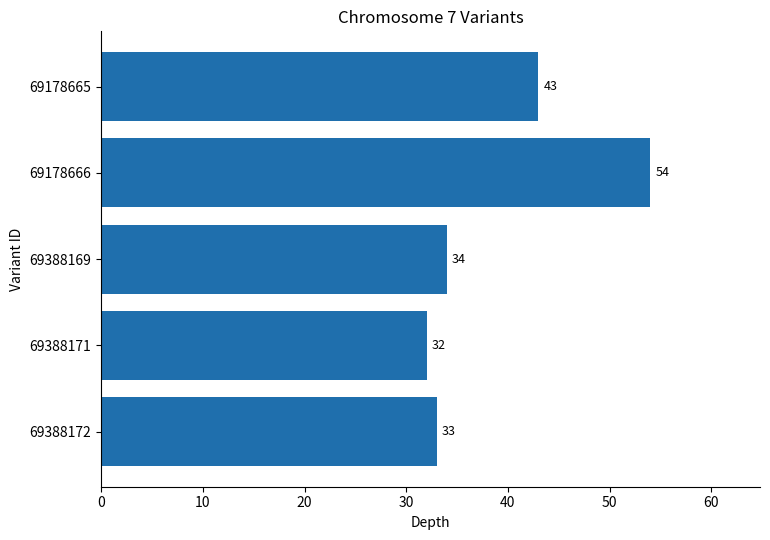

Reading top to bottom, list all the values displayed in this chart.

43	54	34	32	33